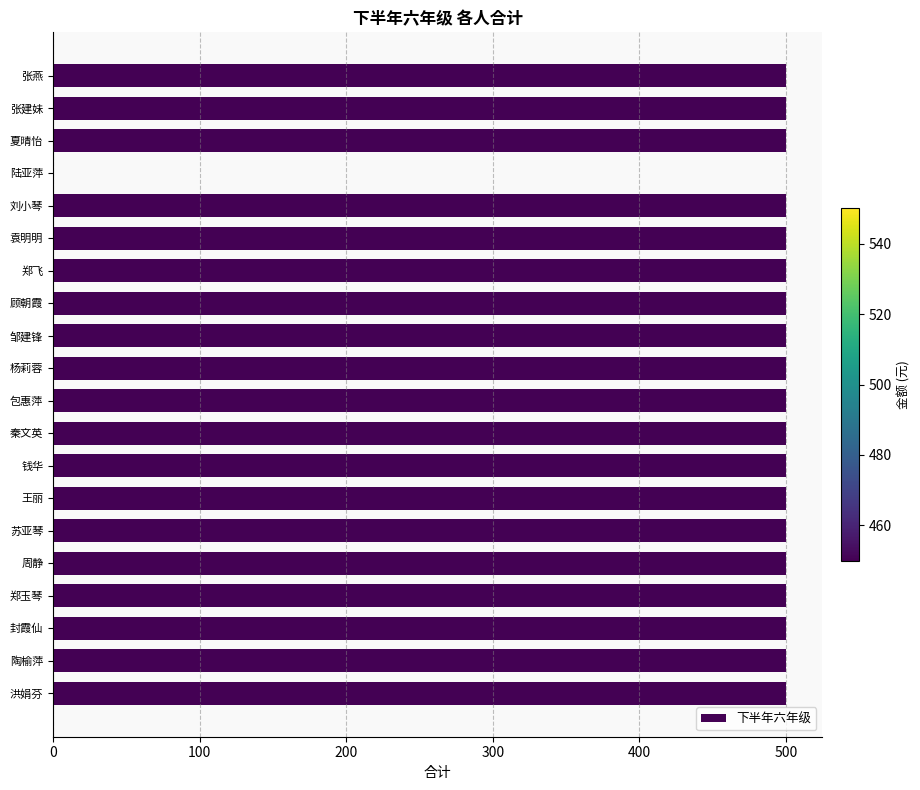

Reading bottom to top, what are all the values shown in this chart?

洪娟芬=500	陶榆萍=500	封霞仙=500	郑玉琴=500	周静=500	苏亚琴=500	王丽=500	钱华=500	秦文英=500	包惠萍=500	杨莉蓉=500	邹建锋=500	顾朝霞=500	郑飞=500	袁明明=500	刘小琴=500	陆亚萍=0	夏晴怡=500	张建妹=500	张燕=500